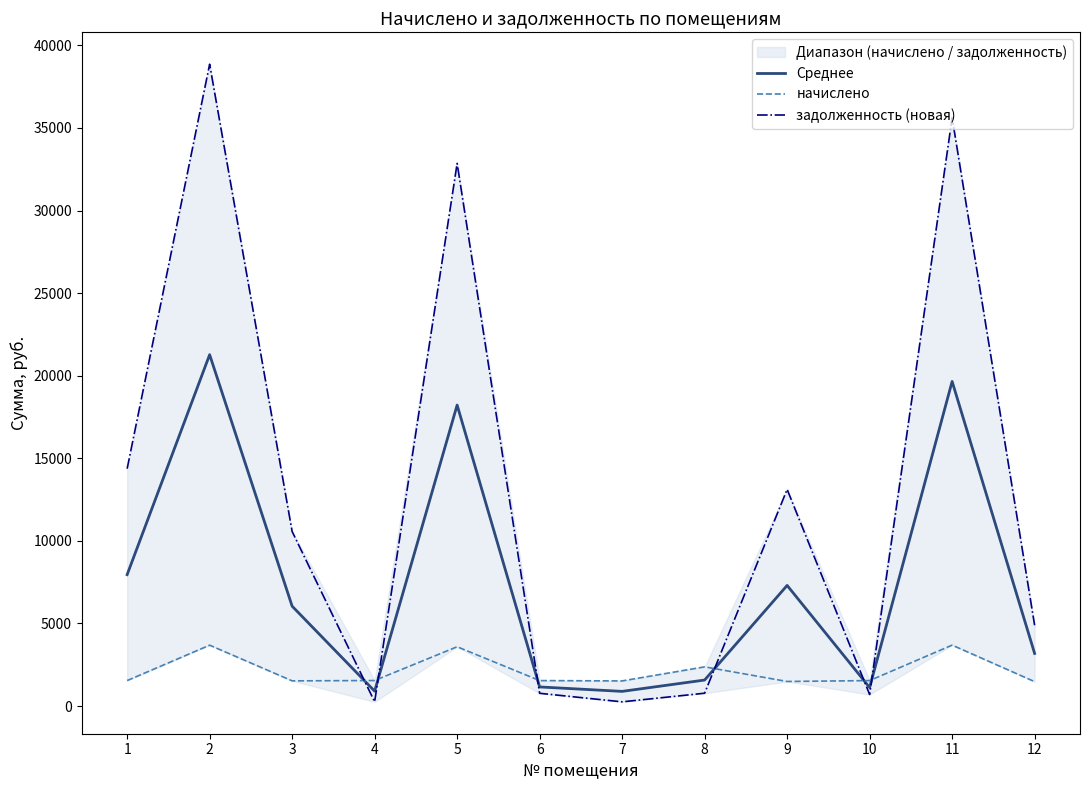

How many data points in Среднее are above 6045?

6